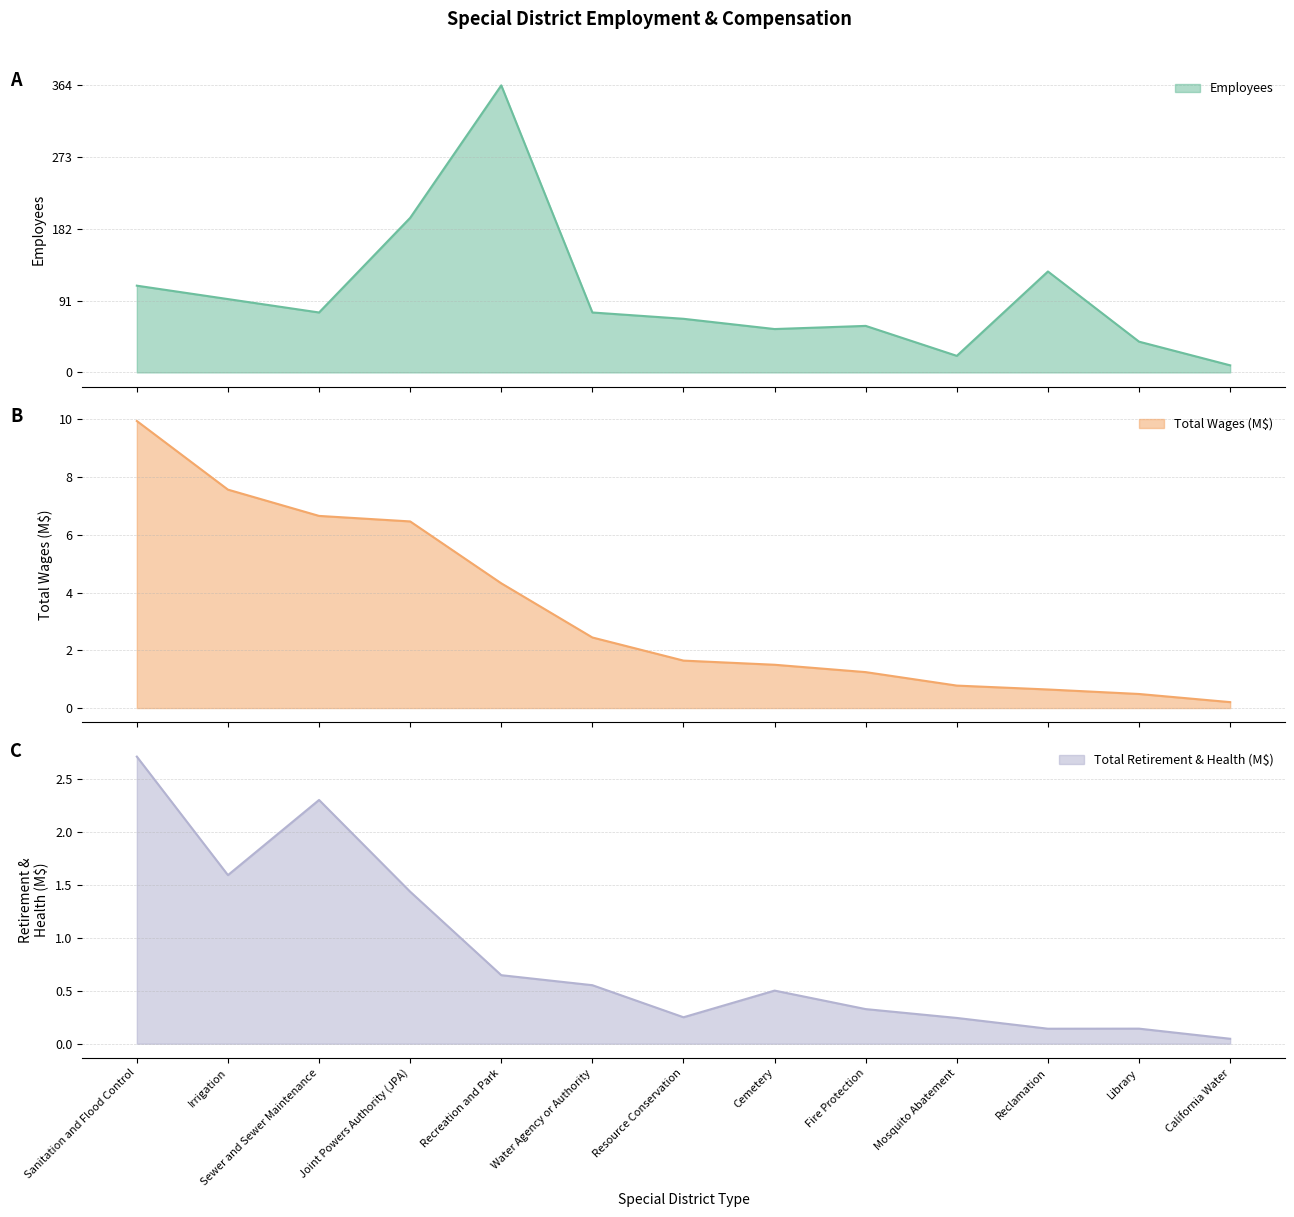

True or false: Employees has more than 0 points higher than both neighbors.

True